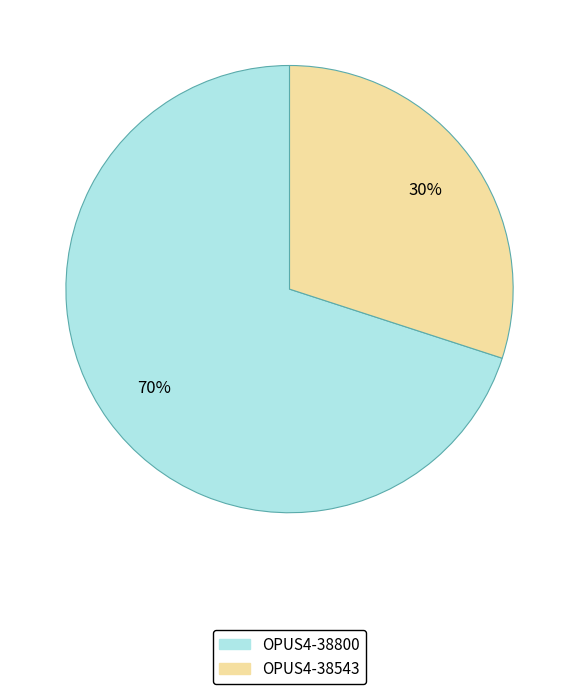

What is the smallest slice in the pie chart?

OPUS4-38543